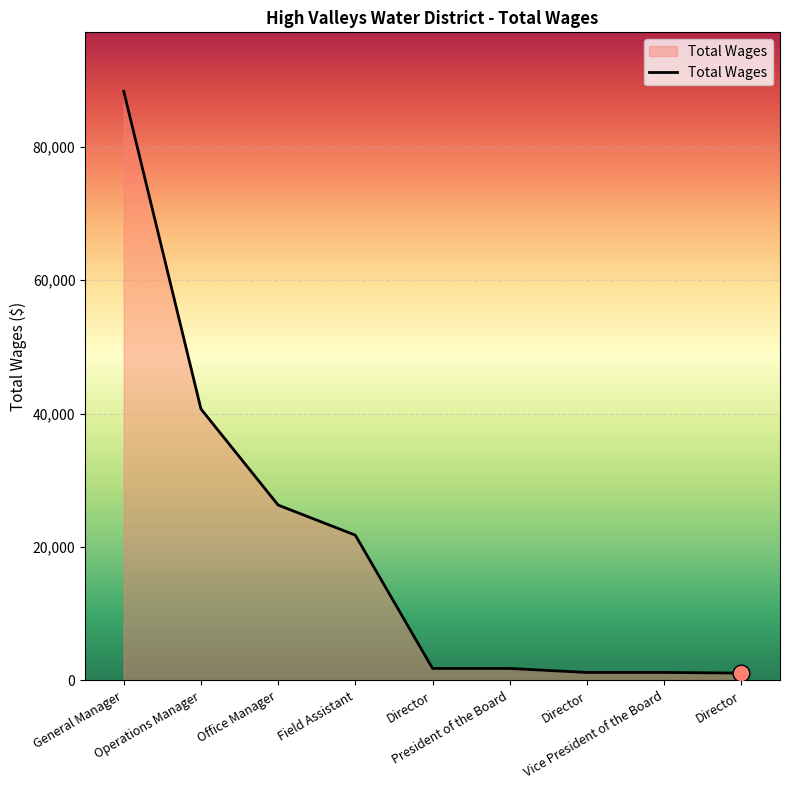

The chart shows a value of 1800 at President of the Board. True or false?

True